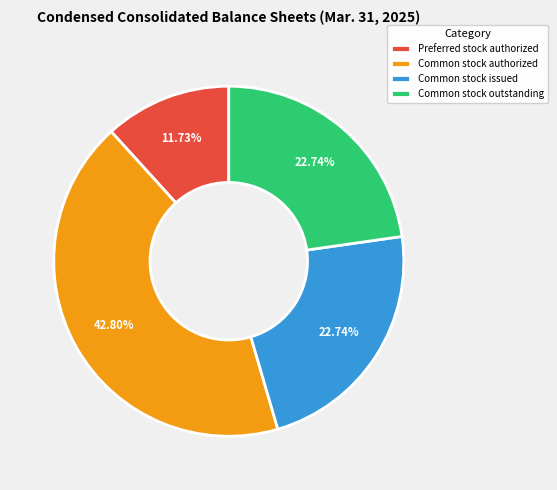

Is Preferred stock authorized the majority of the pie?

No